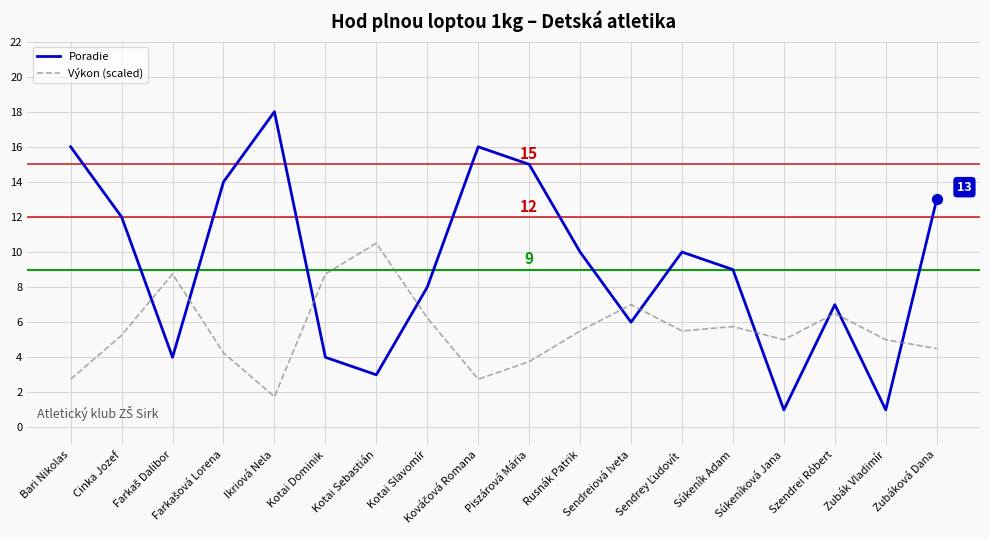

Which series has the largest total across all categories?

Poradie